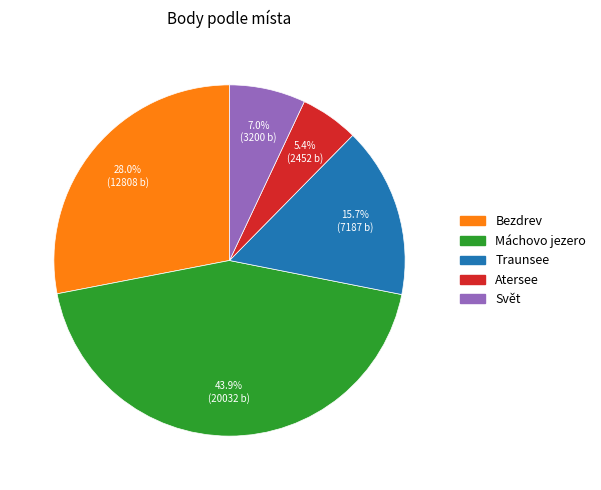

Does Bezdrev represent more than half of the total?

No